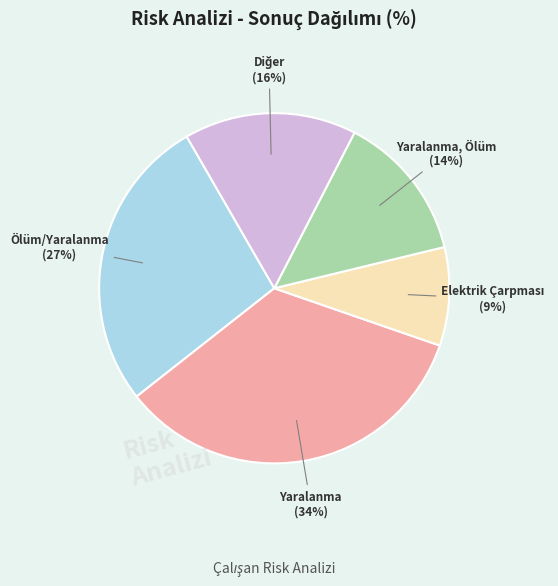

Does any single category account for the majority?

No